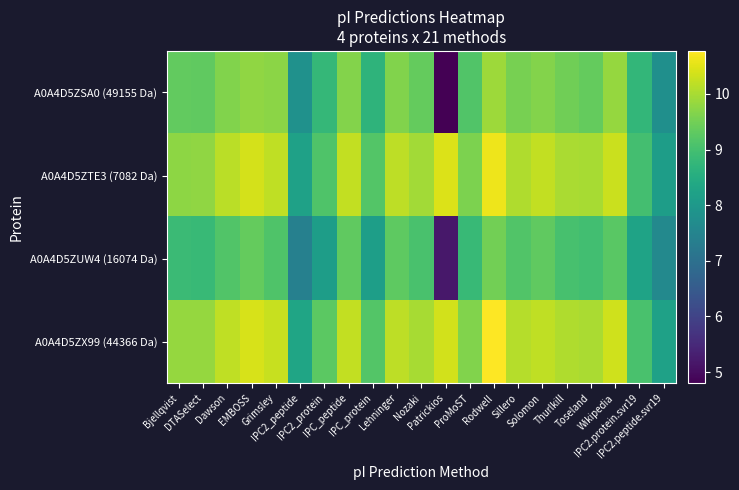

What is the maximum value shown in the chart?

10.8